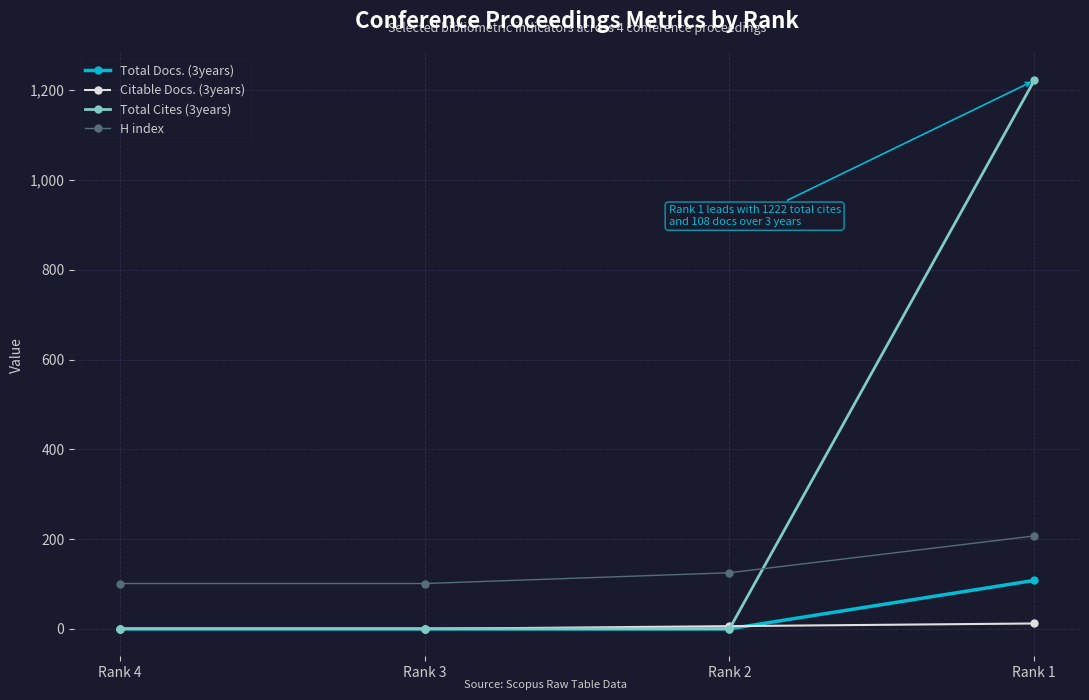

What value does the H index series have at Rank 2?

125